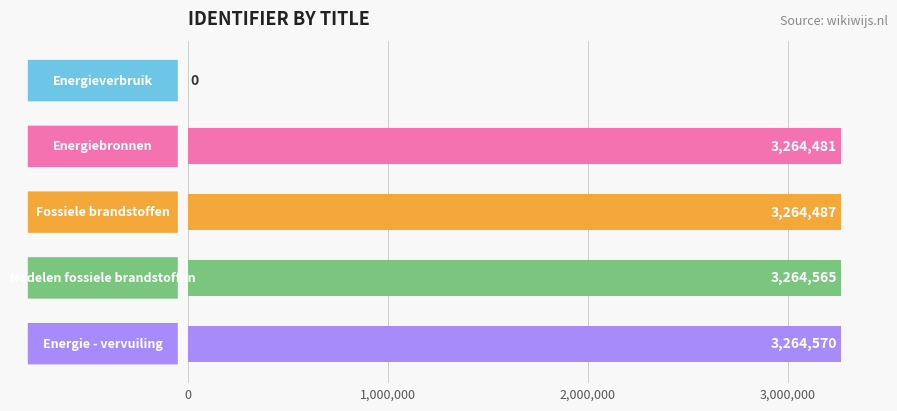

What is the sum of all values?

13058103